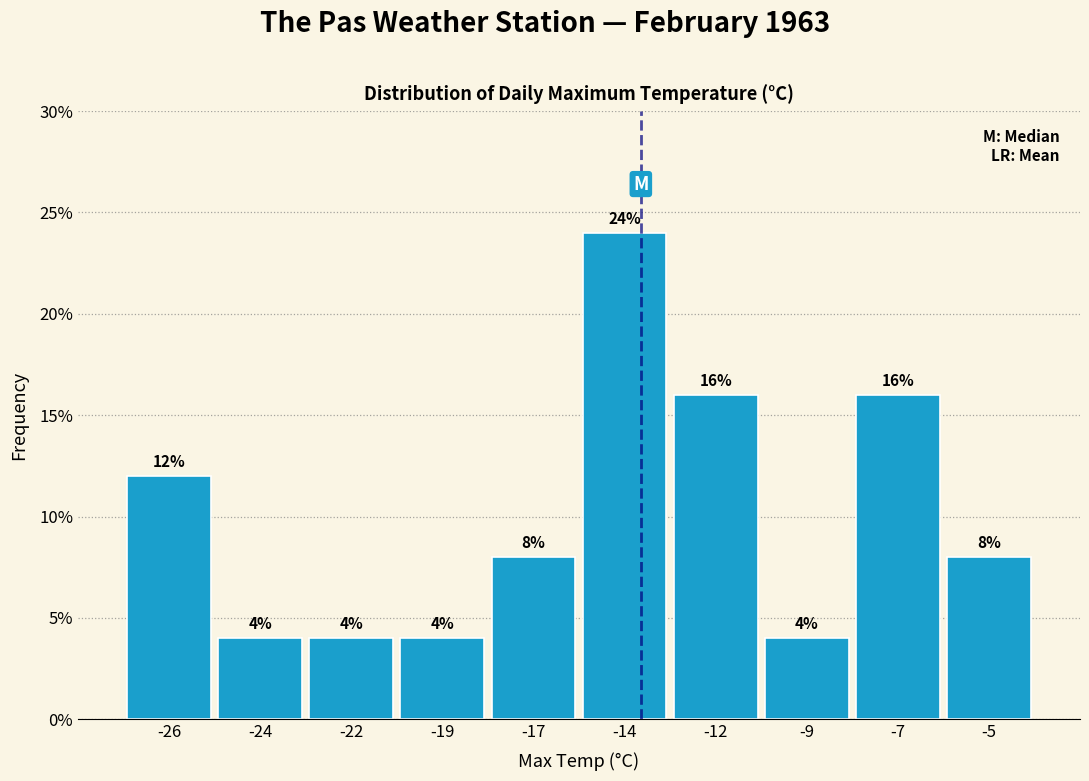

Reading left to right, extract all data points from this chart.

12	4	4	4	8	24	16	4	16	8